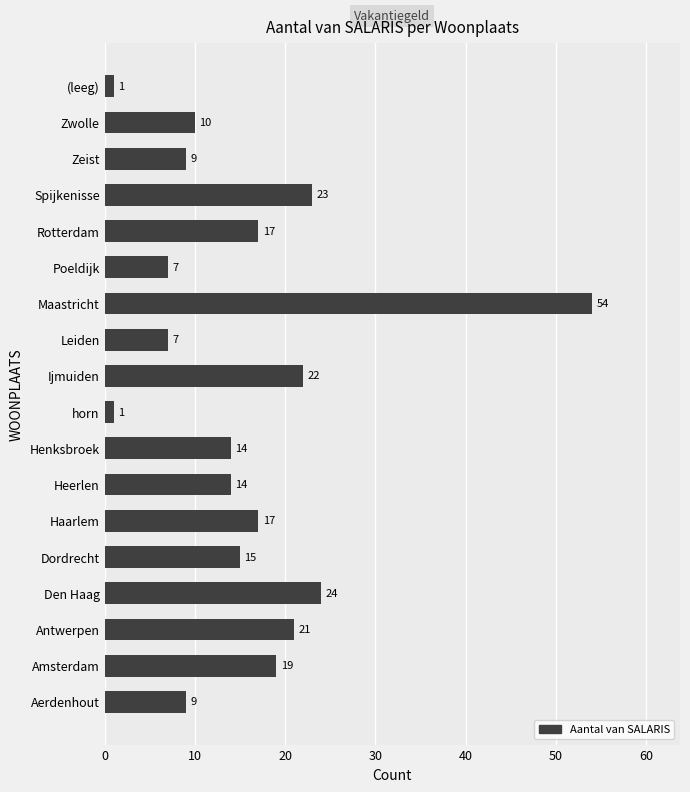

Which category has the highest value across all series?

Maastricht